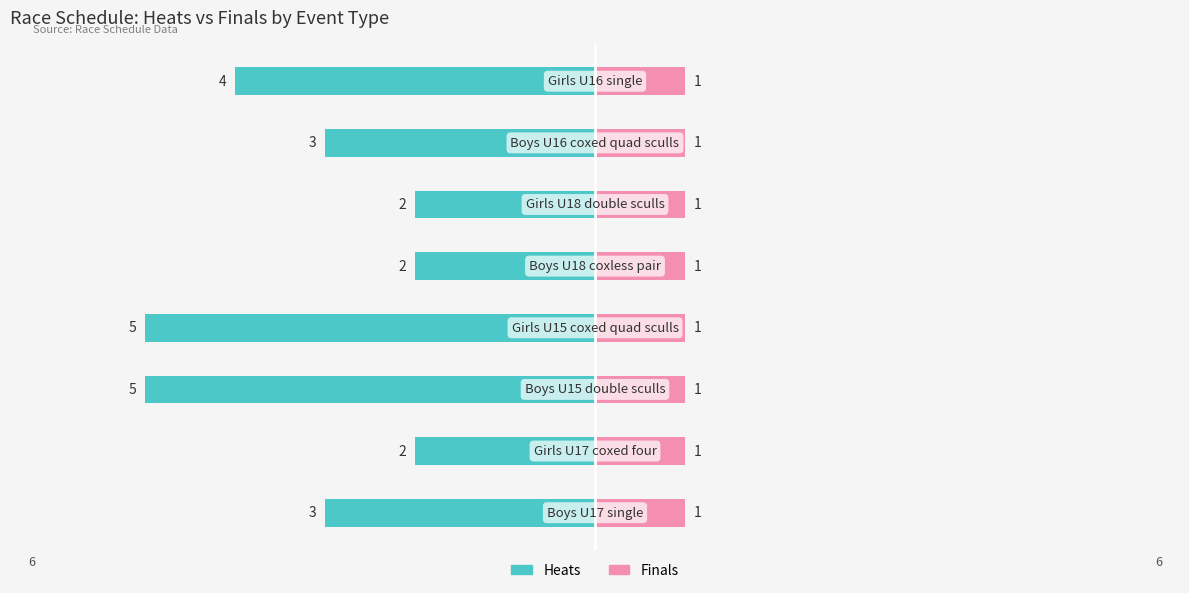

At how many categories does at least one series exceed -1?

8